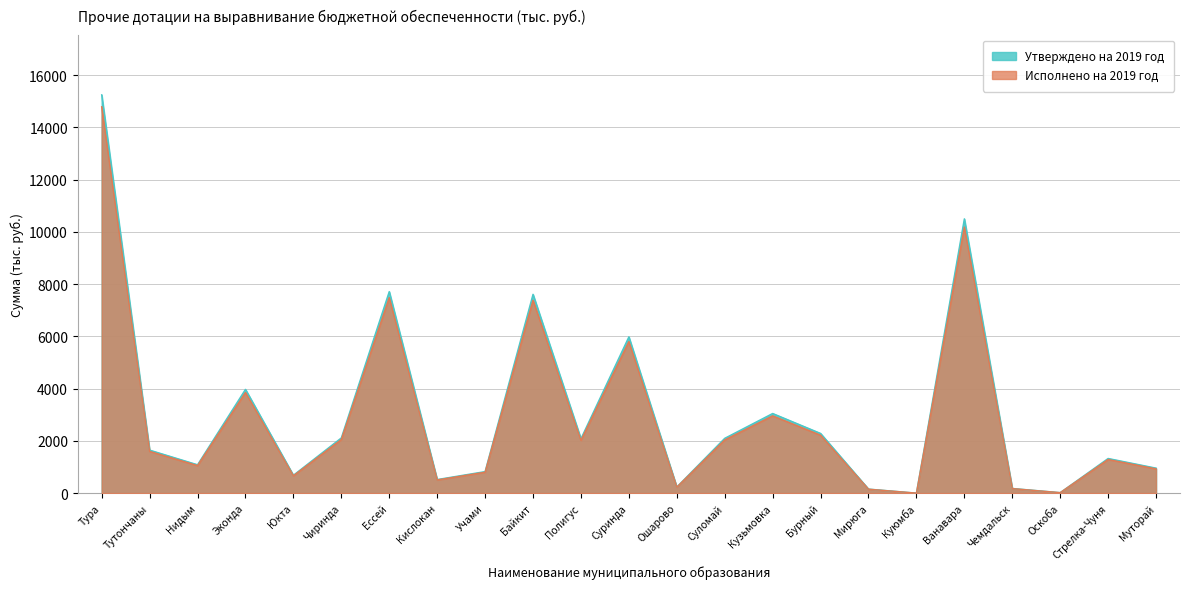

At which category is the sum across all series the highest?

Тура